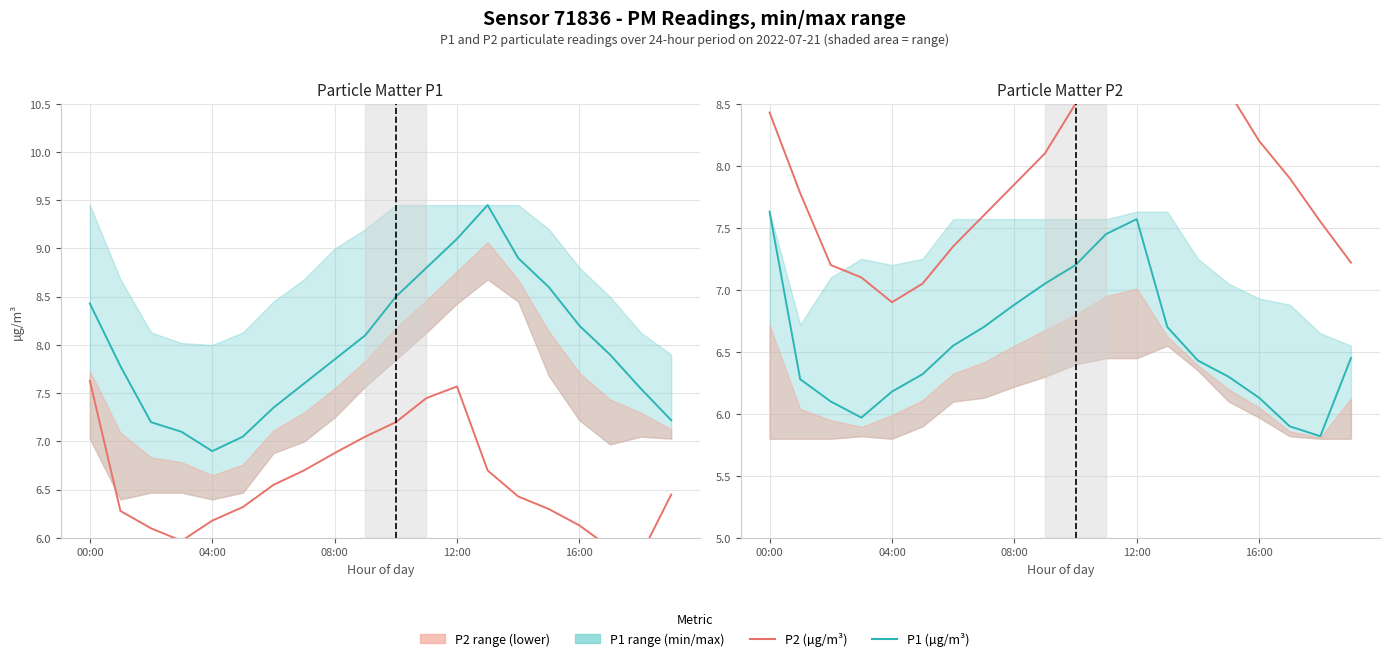

The P2 (µg/m³) series shows 4.3 at 04:00. True or false?

False